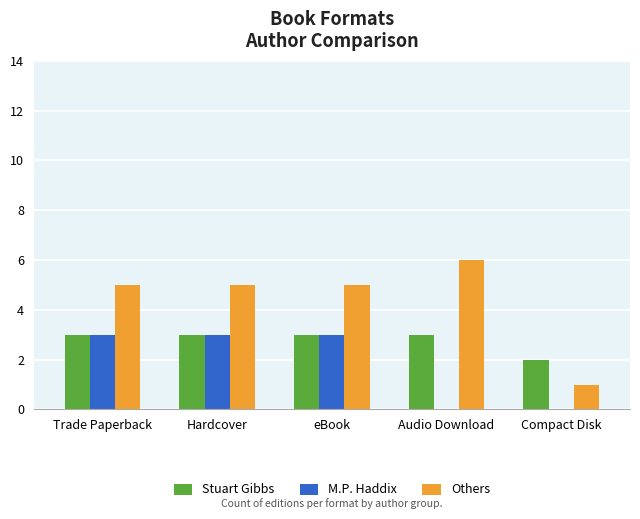

Between eBook and Compact Disk, which series saw the biggest shift?

Others